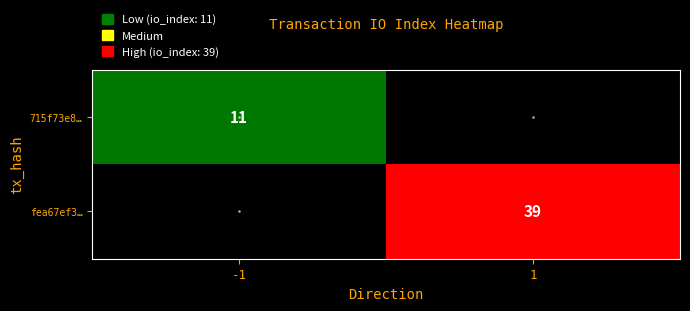

The 715f73e8… series shows 11 at -1. True or false?

True